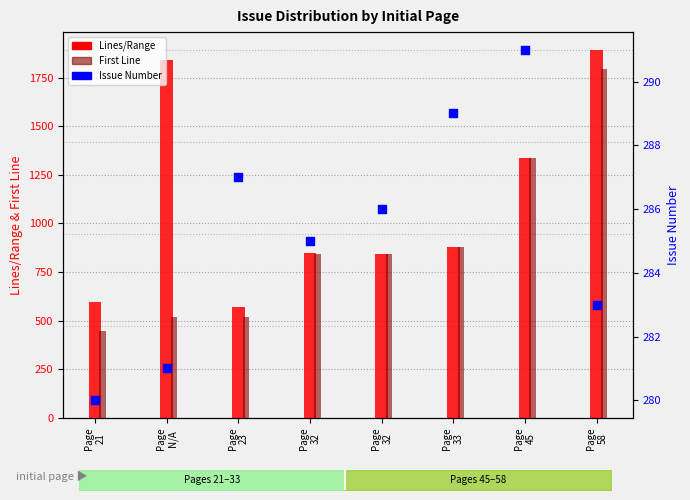

Which series contains the lowest Y value?

Issue Number